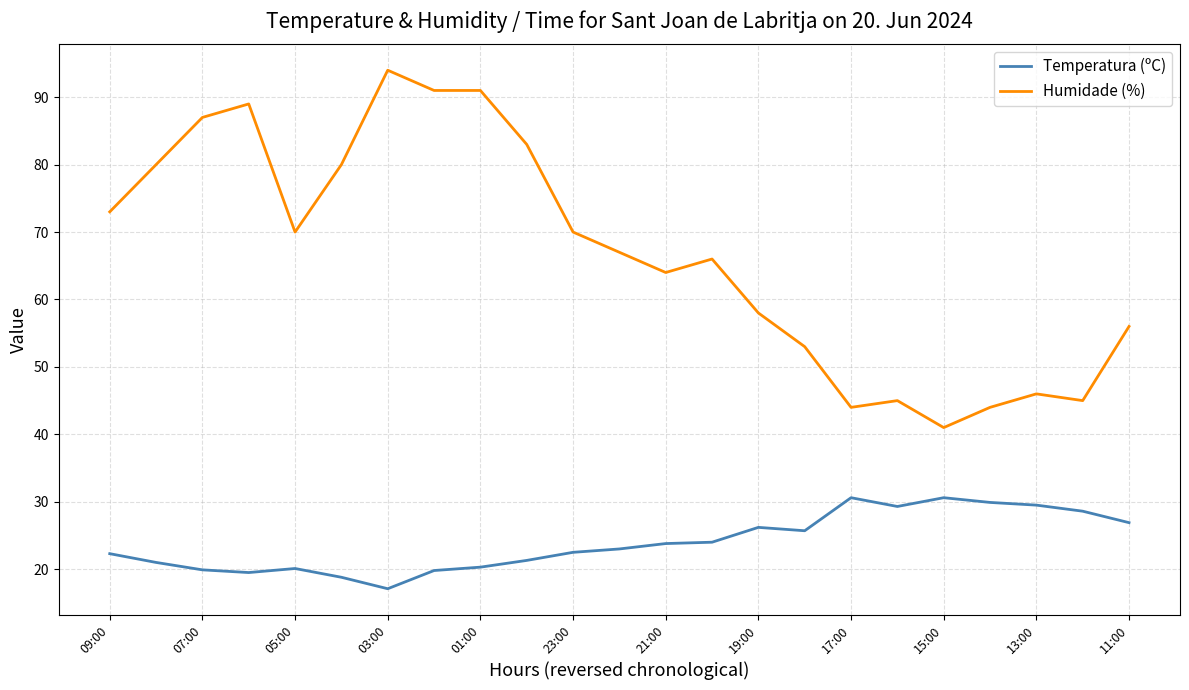

Which series has the largest total across all categories?

Humidade (%)